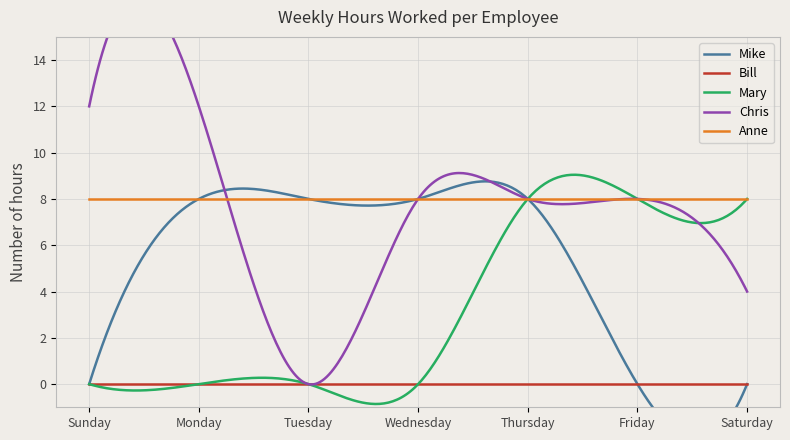

What is the approximate value of Anne at Monday?

8